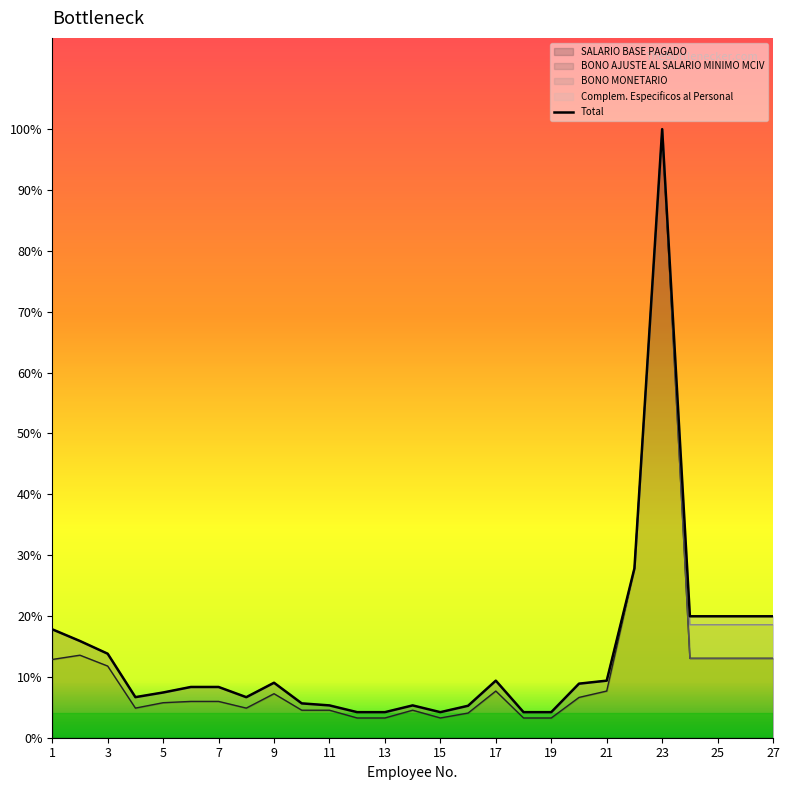

How many lines are shown in the chart?

1